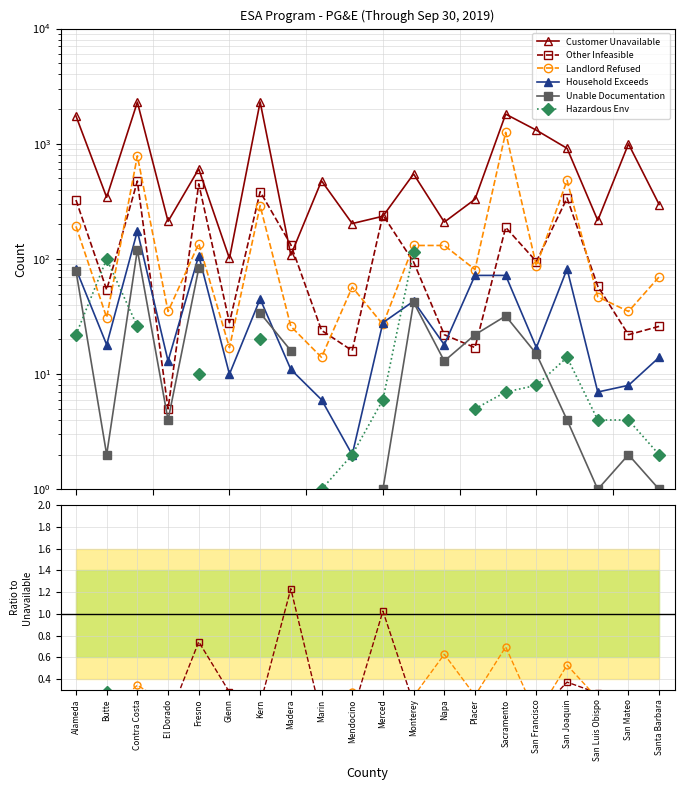

Which has a higher value, Napa or Kern?

Kern